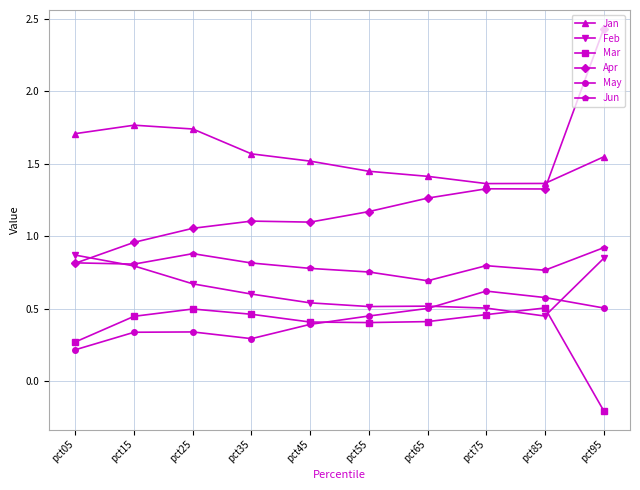

Where does the Mar series first go above 0?

pct05